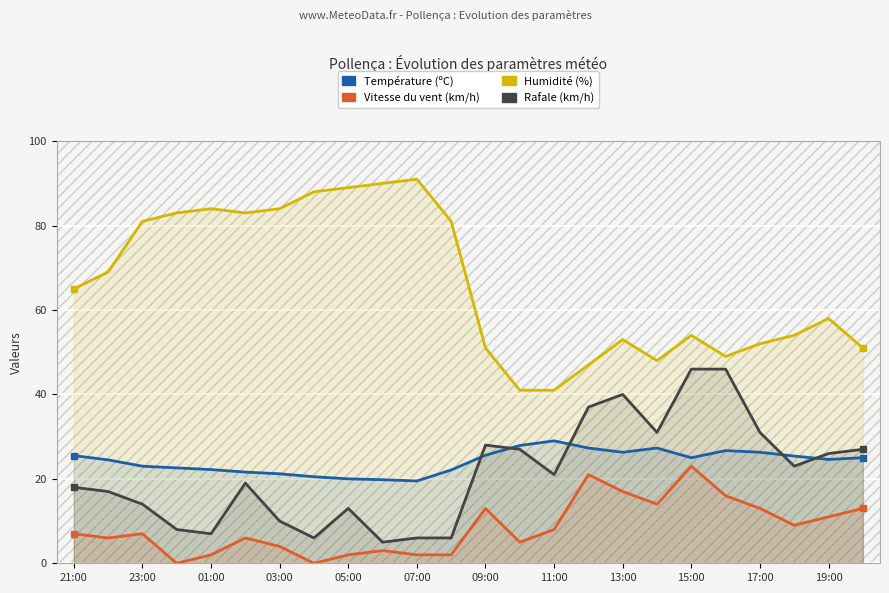

Does the chart display data point markers on the line(s)?

No